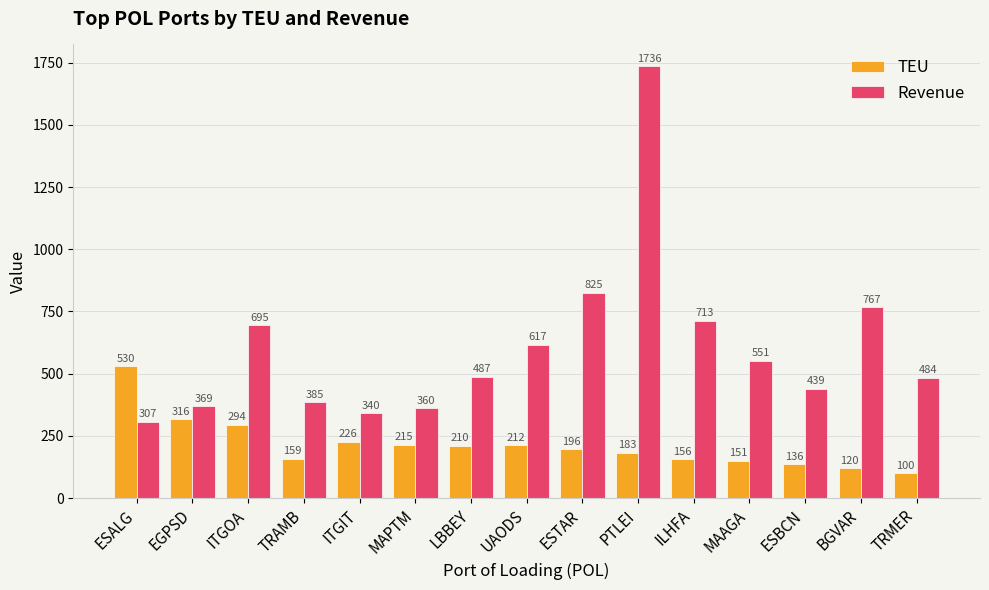

What position from the right is ESTAR?

7